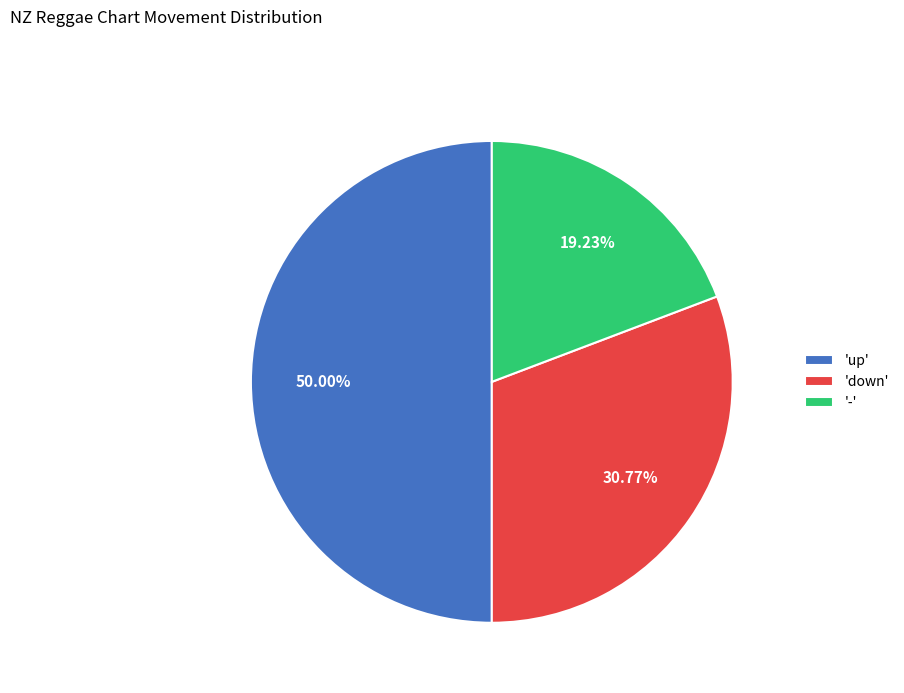

What is the largest slice in the pie chart?

'up'